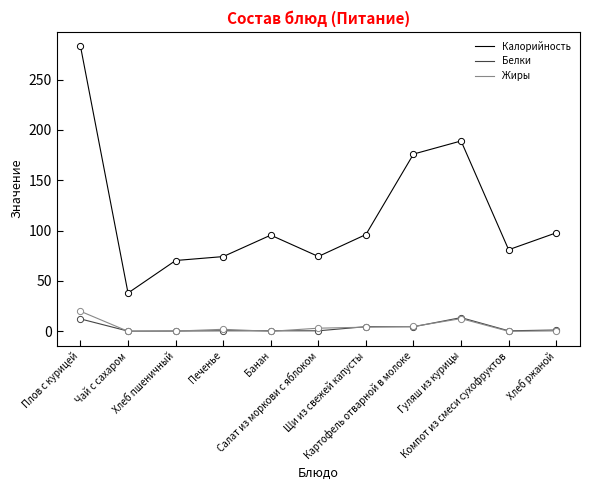

What are all the series names shown in the legend?

Калорийность, Белки, Жиры